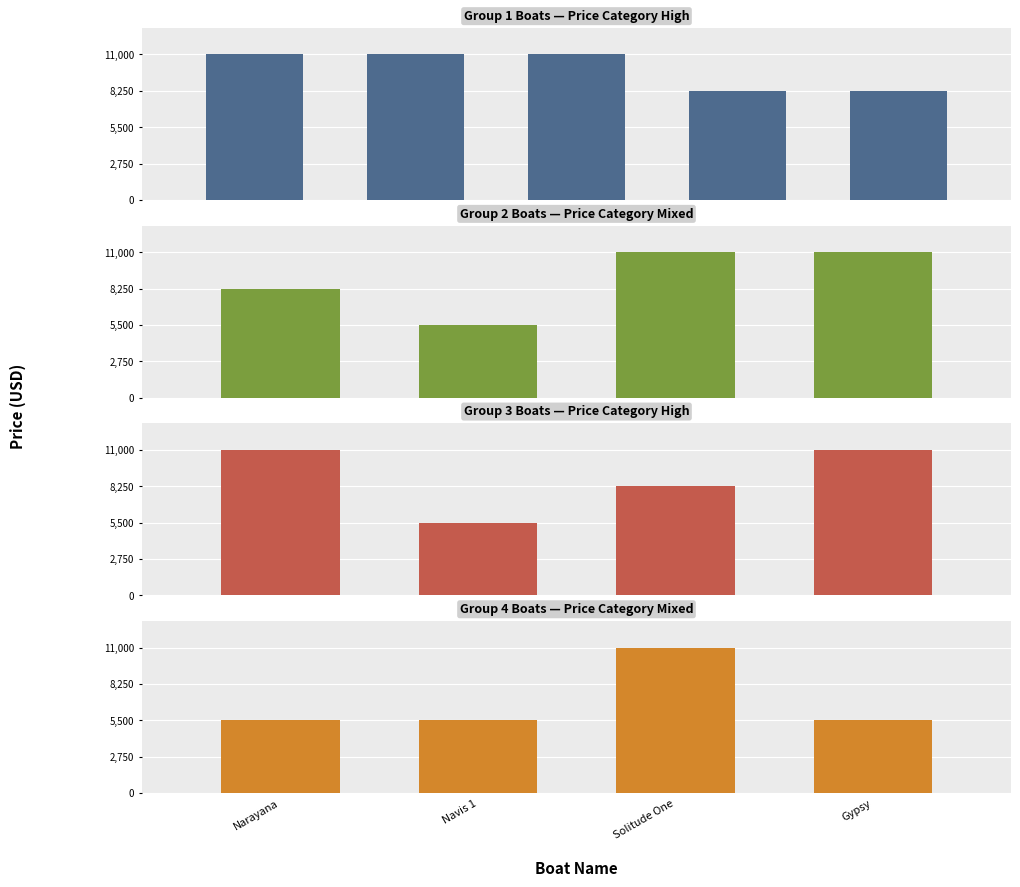

What is the smallest value displayed?

5500